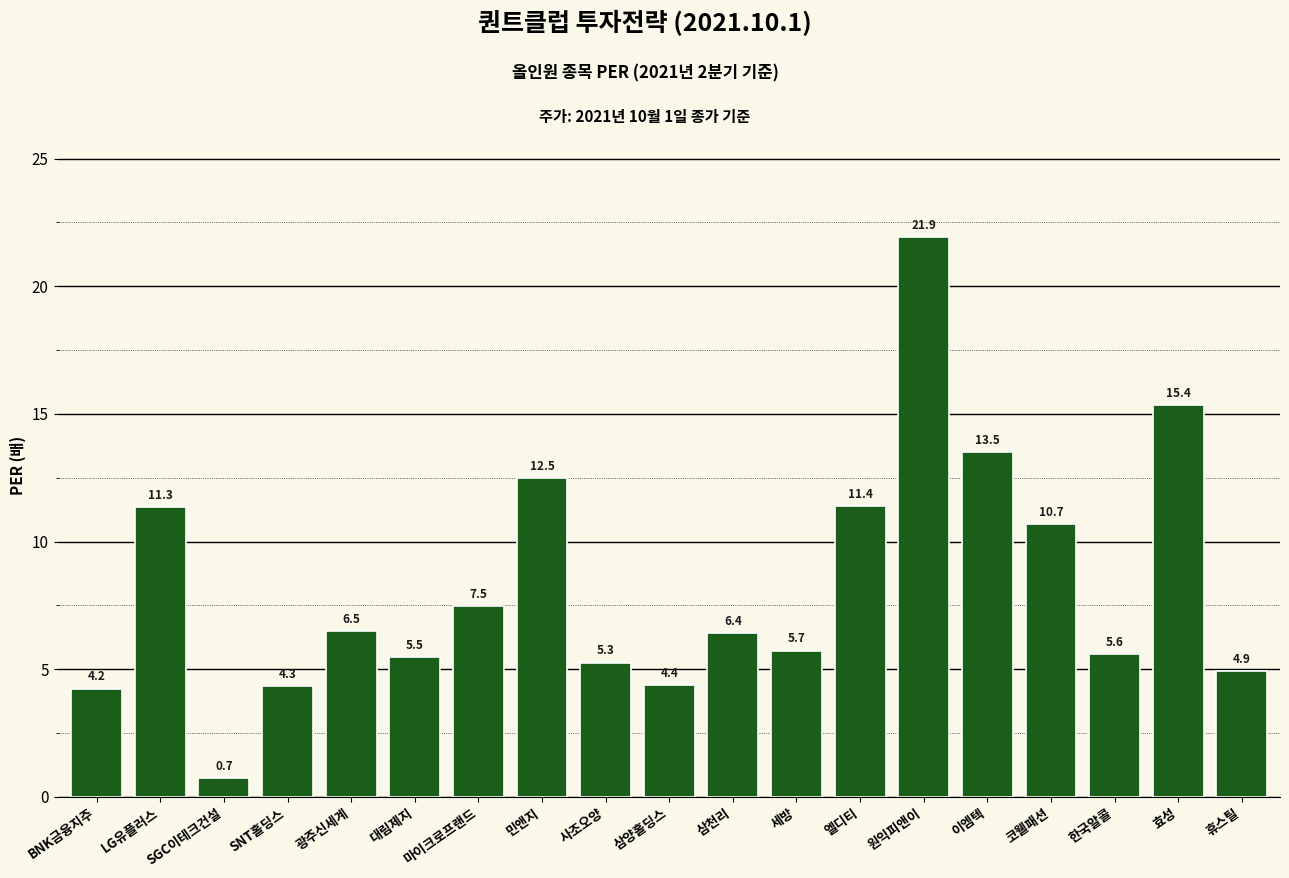

At which label does the data first exceed 6?

LG유플러스